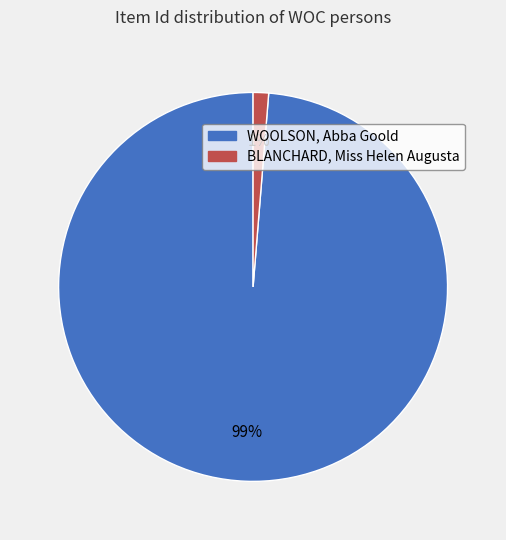

True or false: WOOLSON, Abba Goold accounts for 89% of the total.

False